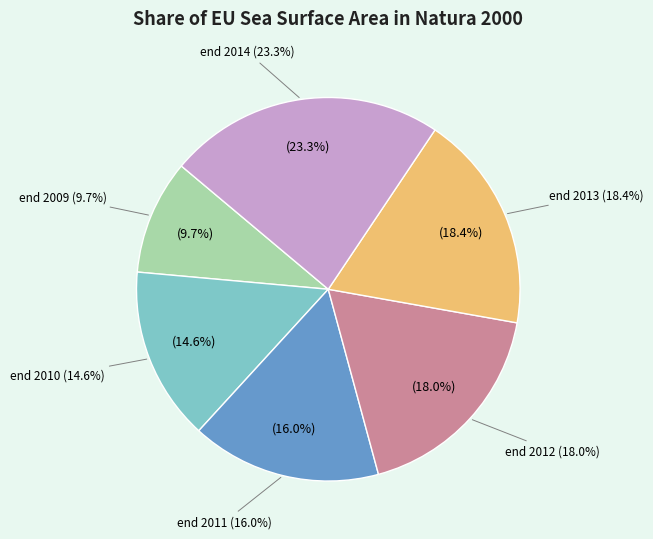

What is the largest slice in the pie chart?

end 2014